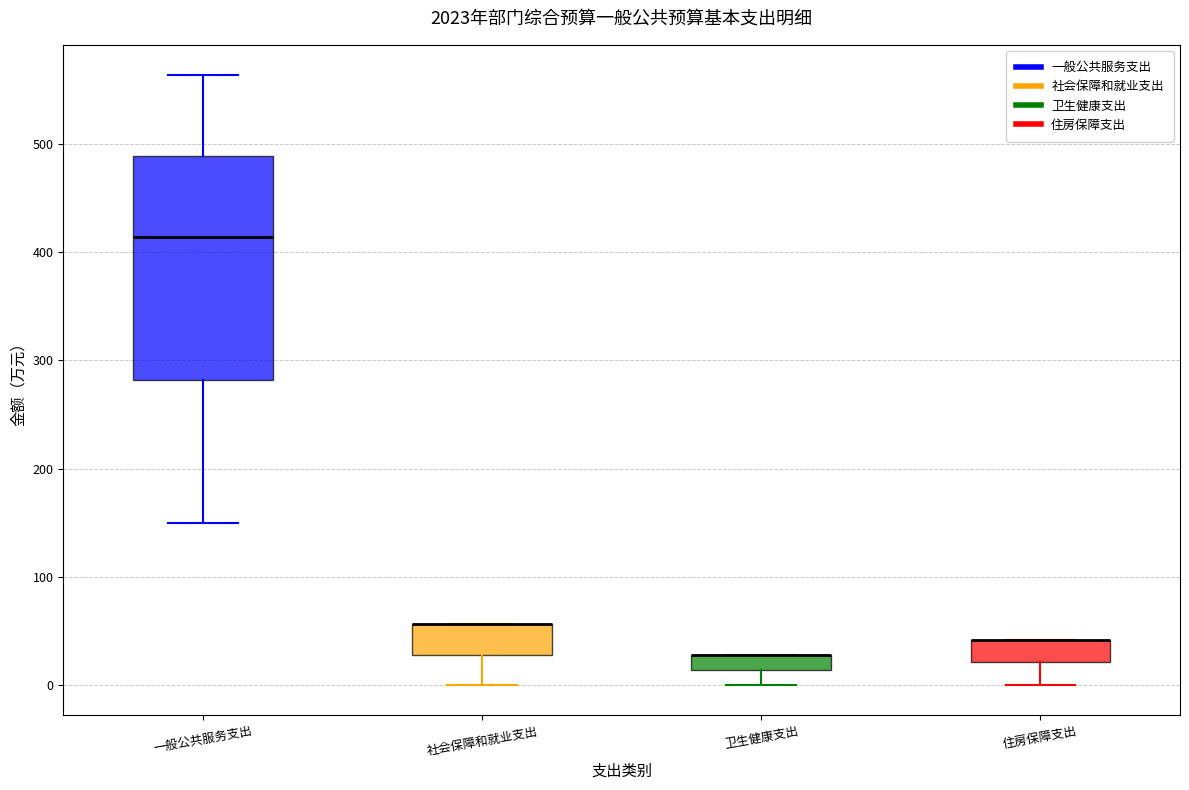

Which box is the tallest, from its lower edge to its upper edge?

一般公共服务支出